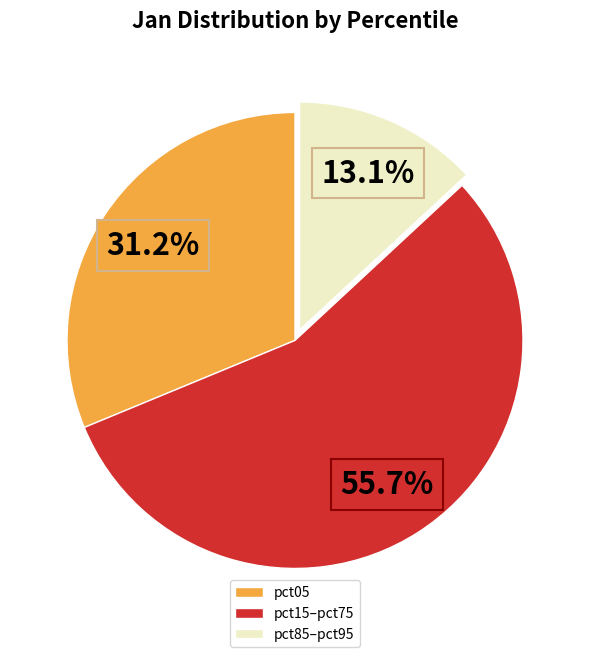

To the nearest percent, what is the average slice percentage?

33%